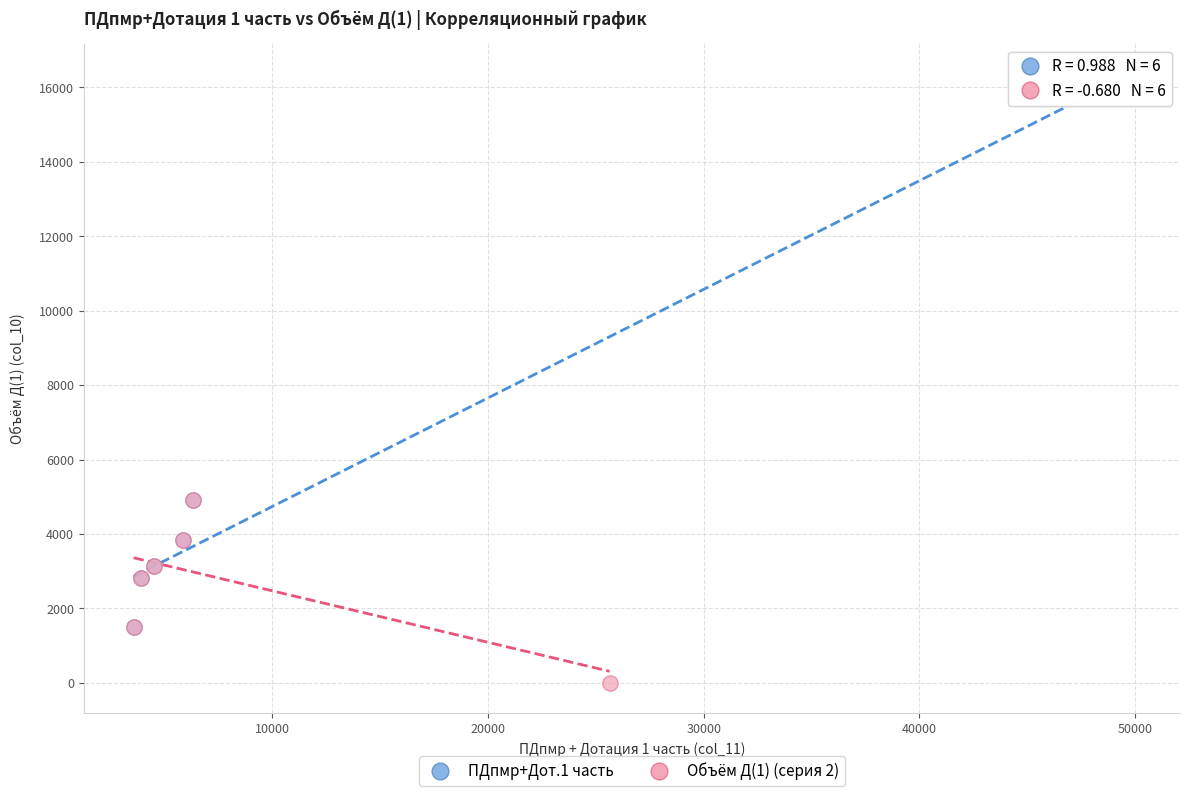

Which series reaches the maximum Y coordinate?

ПДпмр+Дот.1 часть